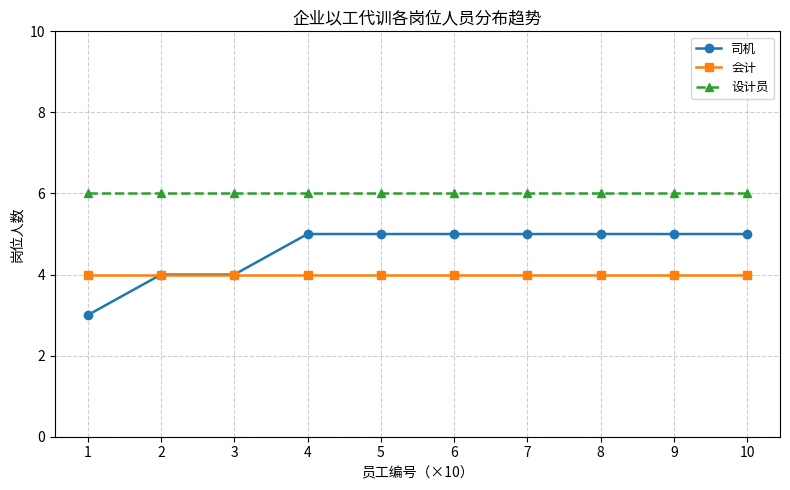

What is the value of the 司机 point at the 2nd from the left?

4